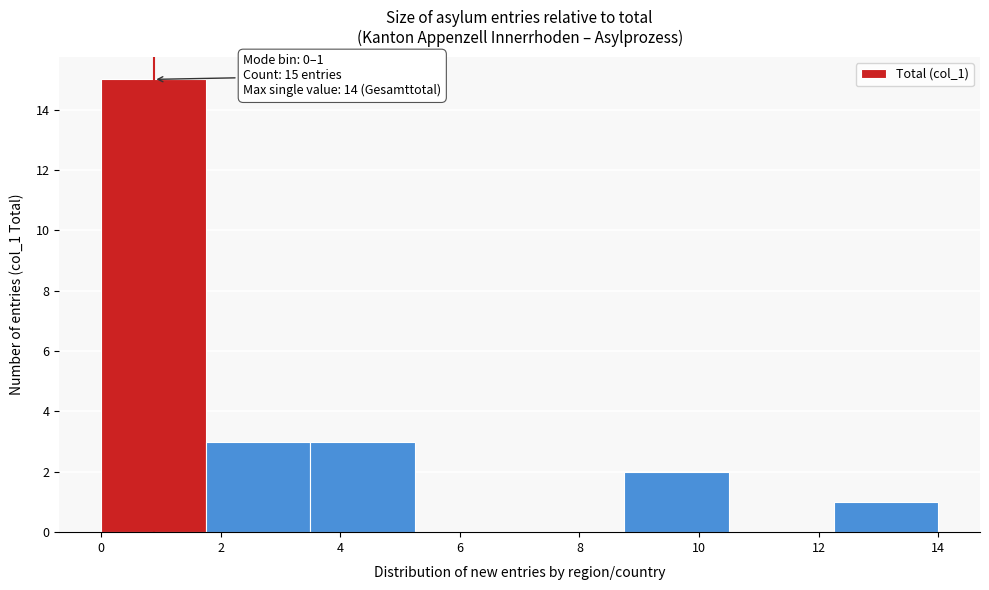

Which range on the x-axis has the tallest bar?

0.00 to 1.75